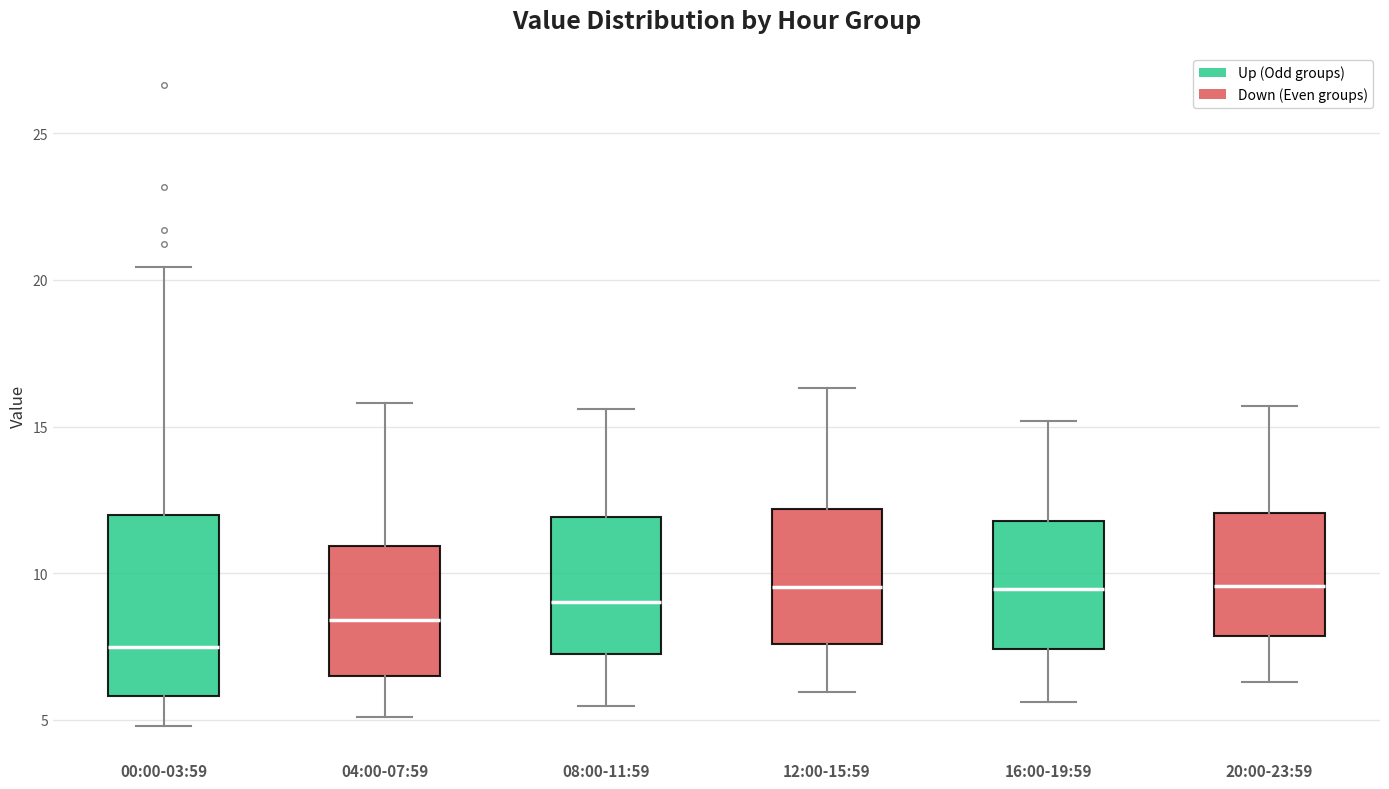

Which box is the tallest, from its lower edge to its upper edge?

00:00-03:59